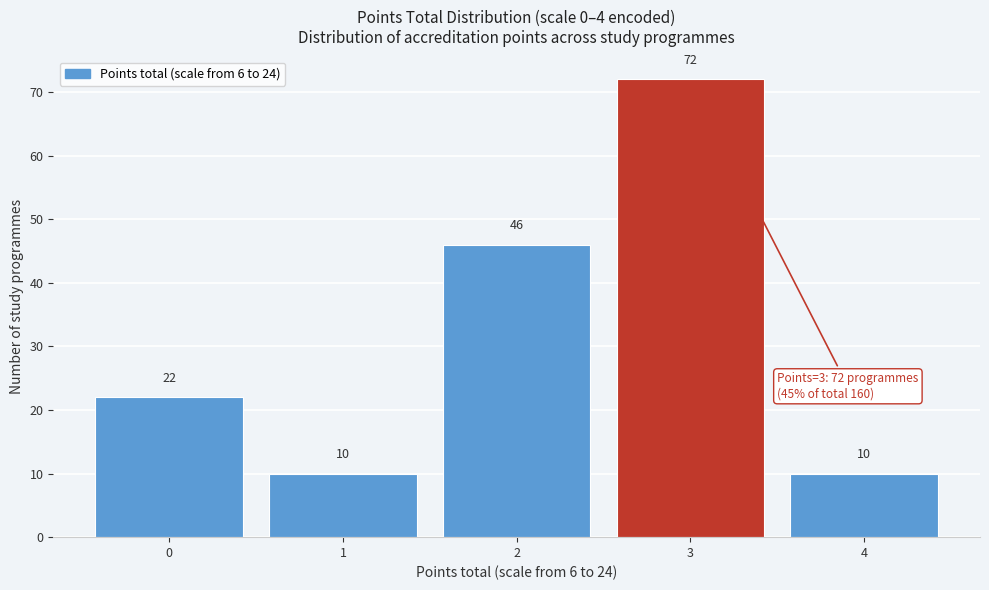

Reading left to right, transcribe all the data shown in this chart.

0=22	1=10	2=46	3=72	4=10